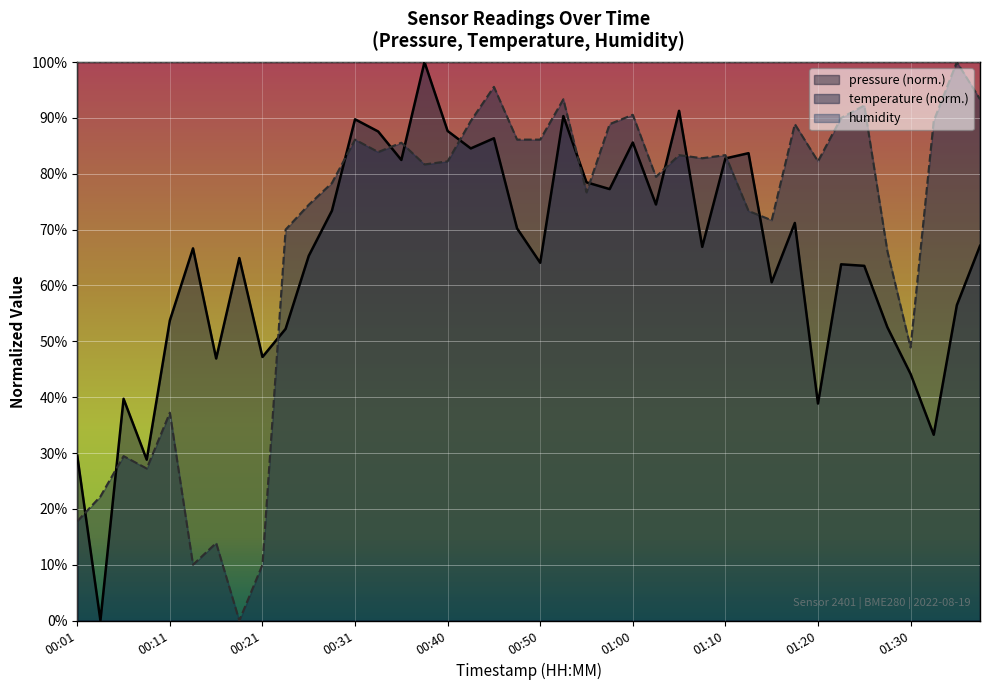

What is the maximum value shown in the chart?

100.0